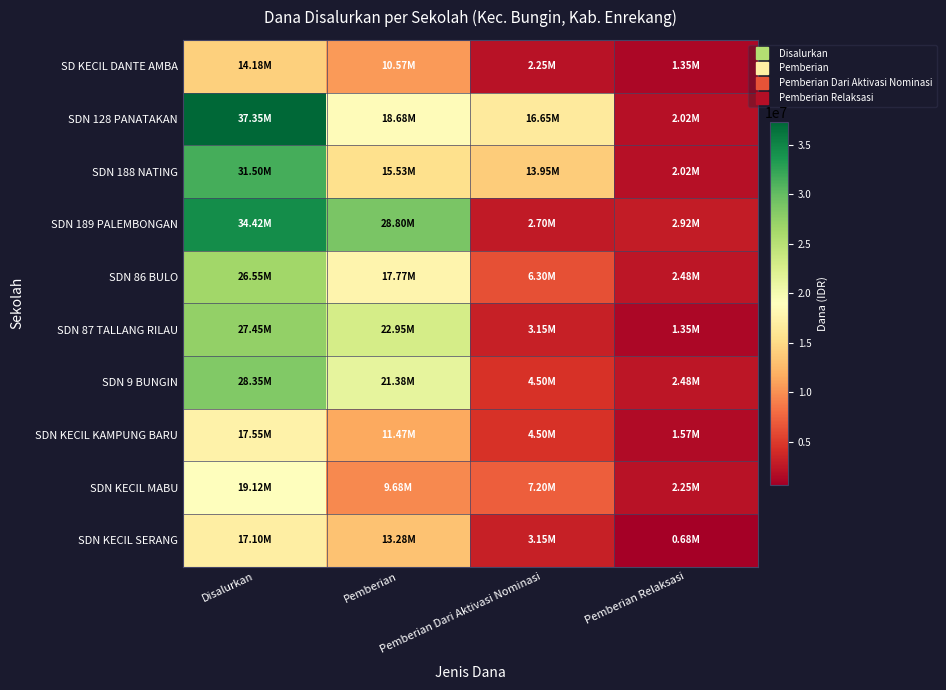

At which category is the sum across all series the highest?

Disalurkan